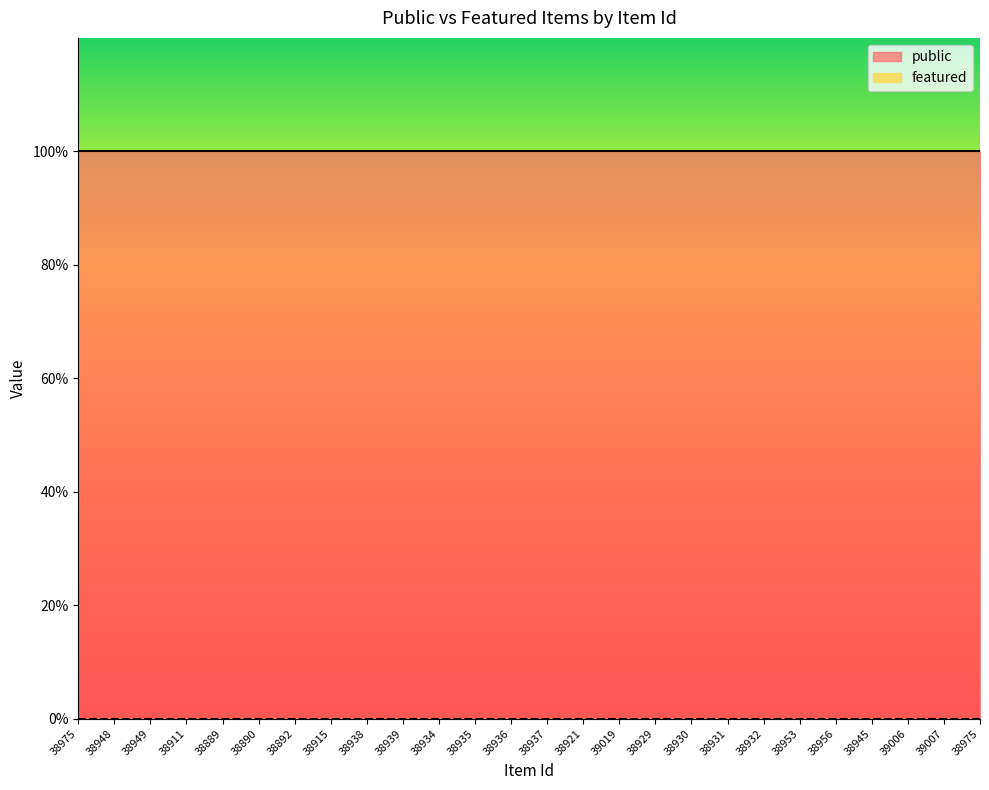

True or false: public and featured intersect in this chart.

False